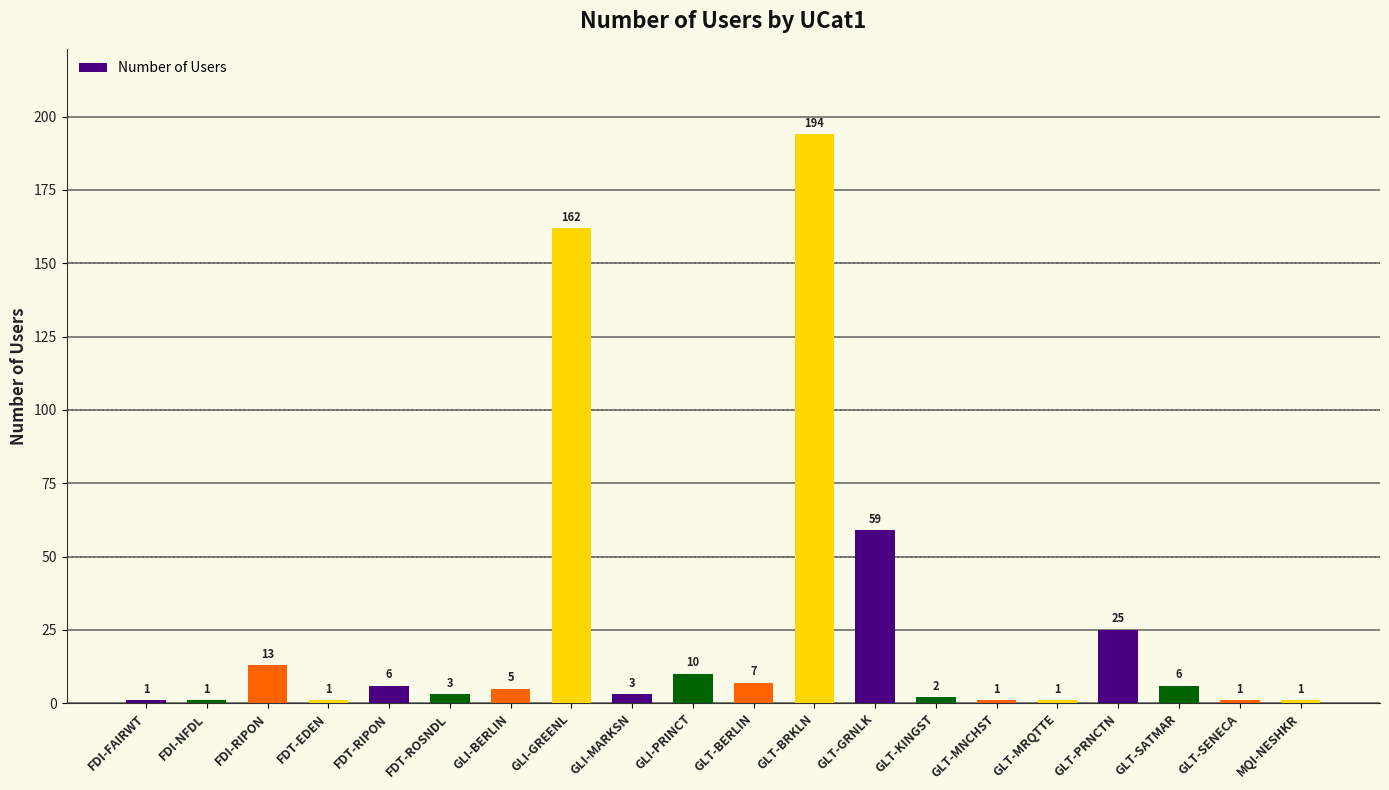

What is the label of the 10th bar from the left?

GLI-PRINCT